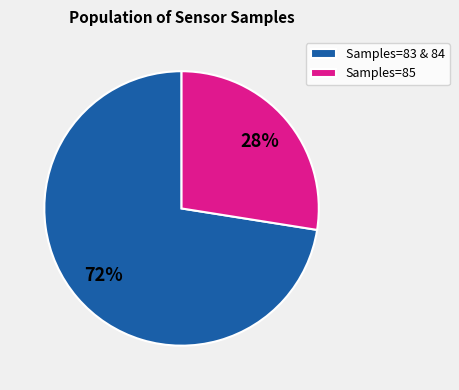

Is it true that Samples=83 & 84 is 72% of the pie?

True